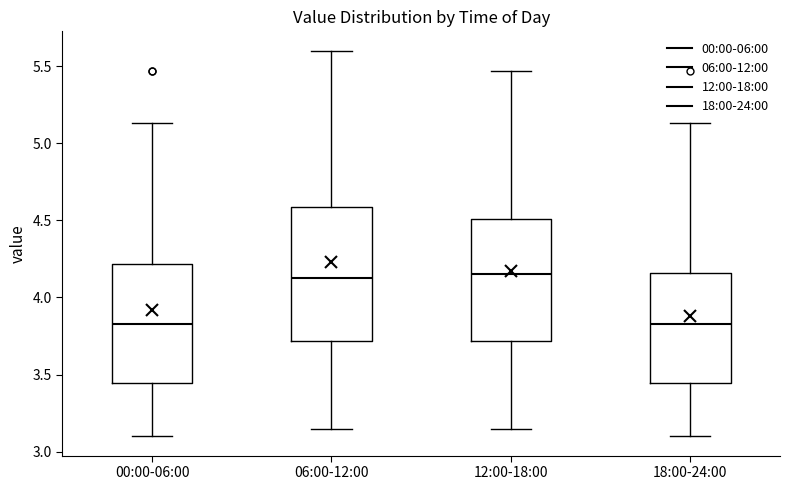

Where does the median line of the box for 12:00-18:00 sit on the y-axis? The values are not printed on the chart, so give them approximately, as read against the axis.

4.15